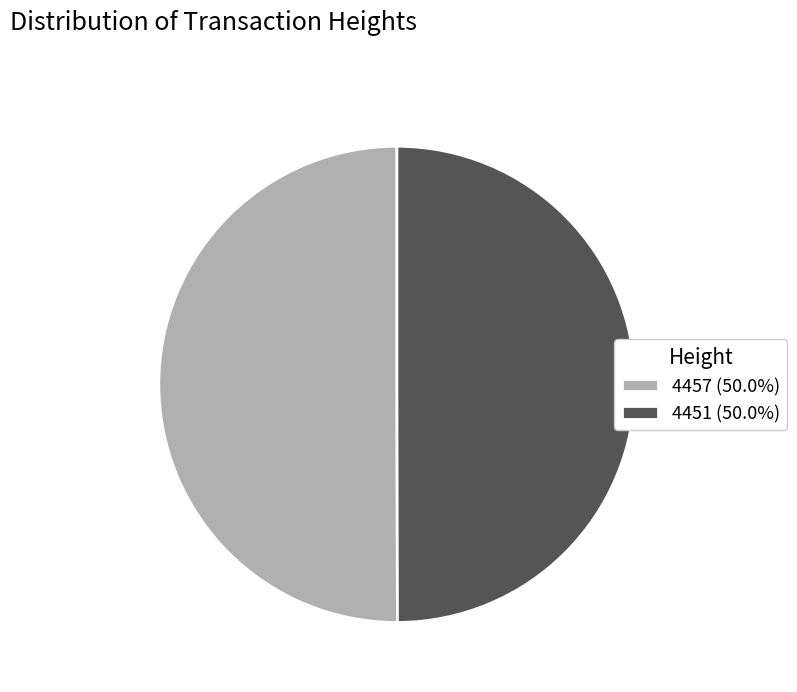

Is the sum of 4457 (50.0%) and 4451 (50.0%) greater than half?

Yes